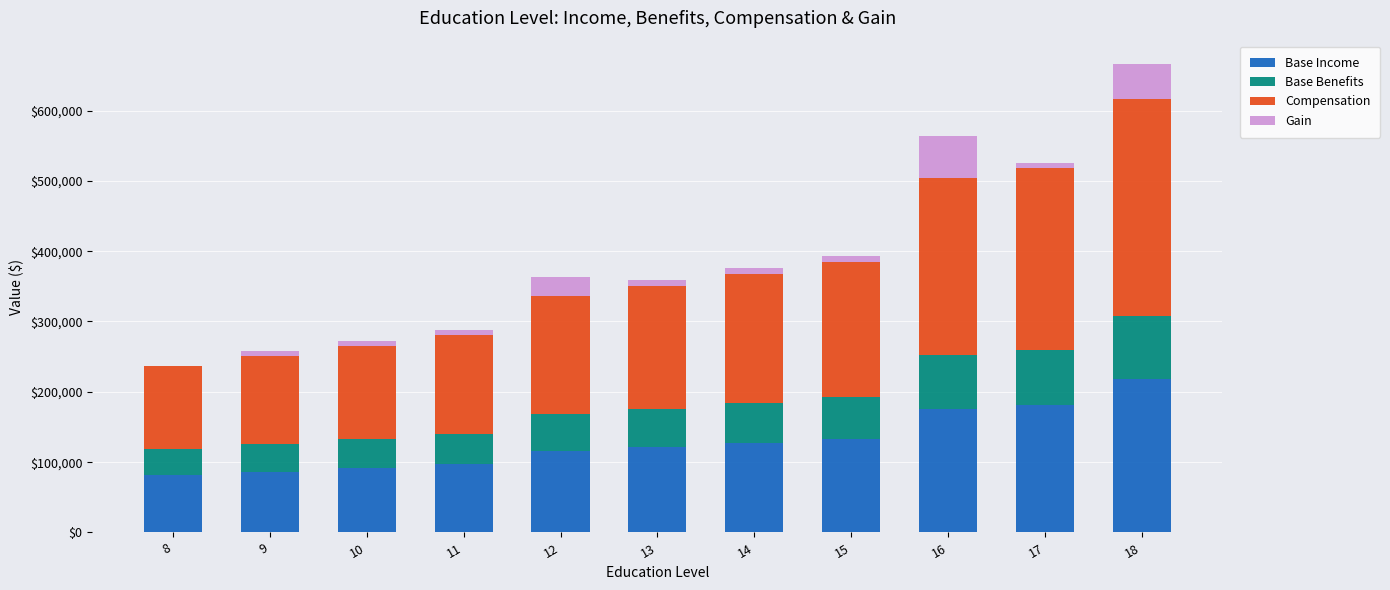

What is the total value across all series at 10?

272670.3